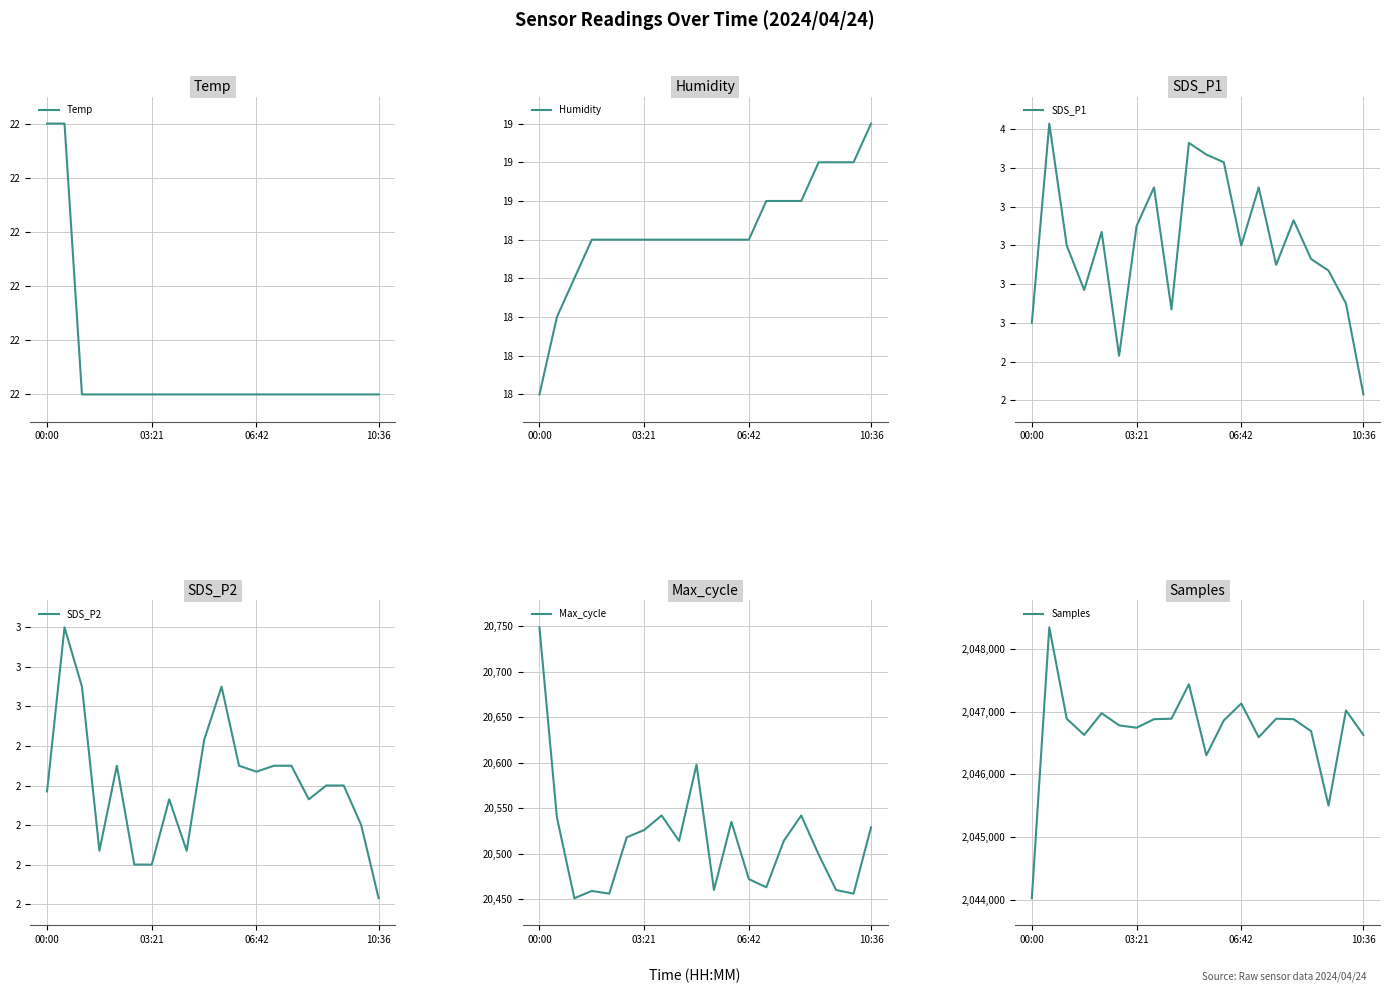

At 7, list the series in order from largest to smallest.

Samples, Max_cycle, Temp, Humidity, SDS_P1, SDS_P2